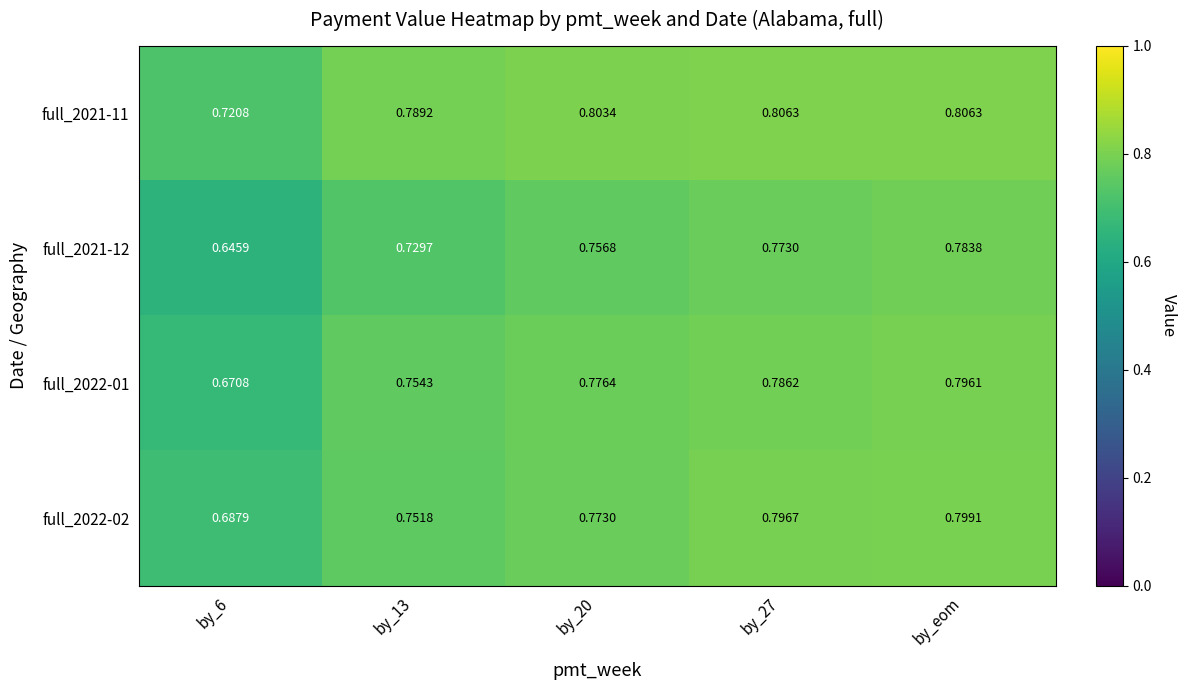

At which label does full_2021-12 reach its peak?

by_eom